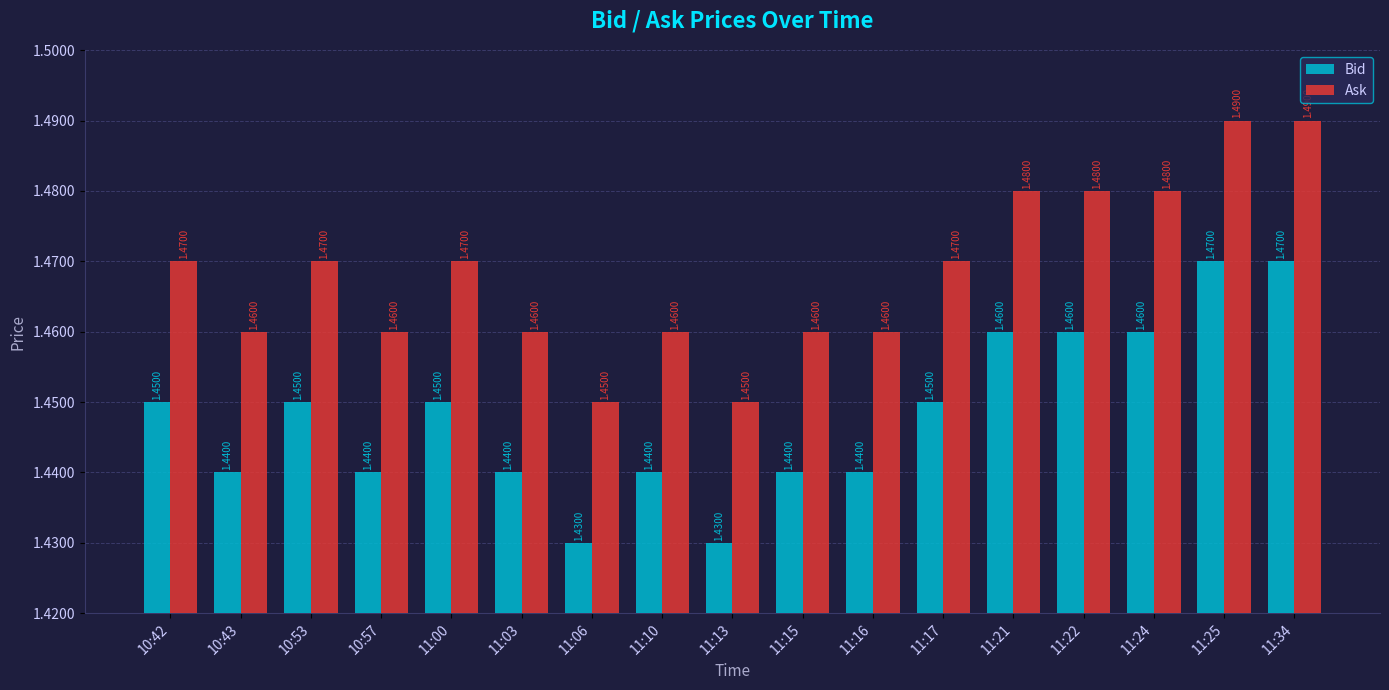

Count the Ask values in the range 1 to 2.

17